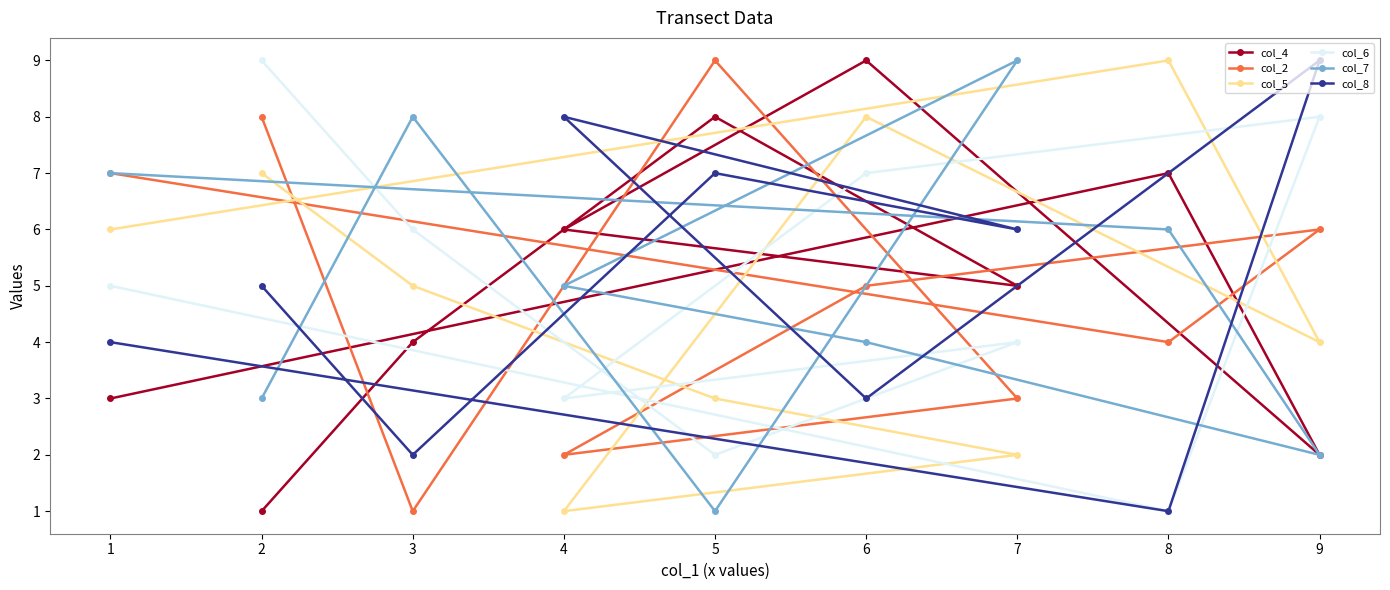

What is the highest value of the col_8 series?

9